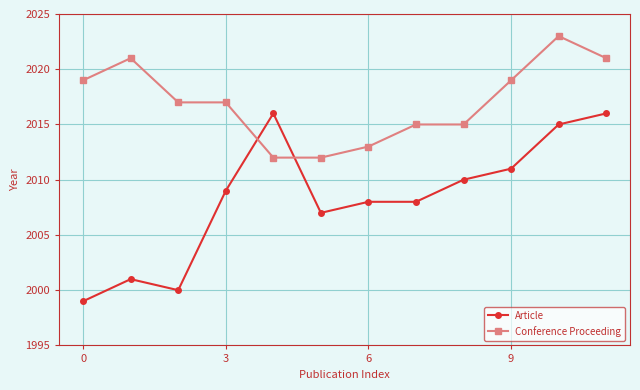

True or false: Conference Proceeding has more than 0 interior local peaks.

True